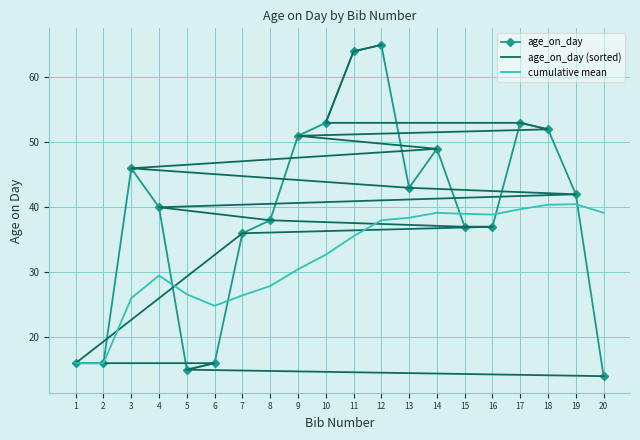

True or false: cumulative mean has a value of 38.4 at 13.

True